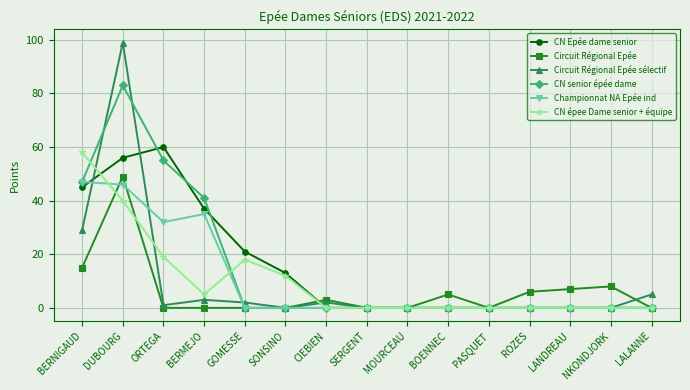

What is the total value across all series at SONSINO?

25